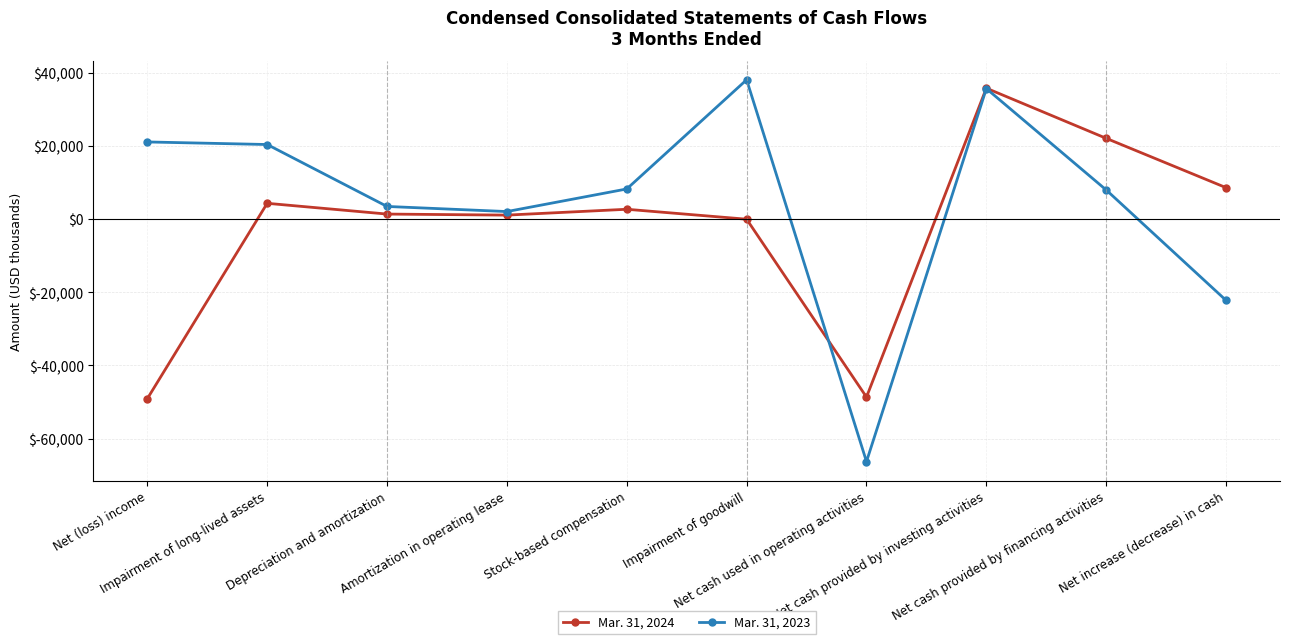

What is the difference between the highest and lowest values at Net cash provided by investing activities?

112